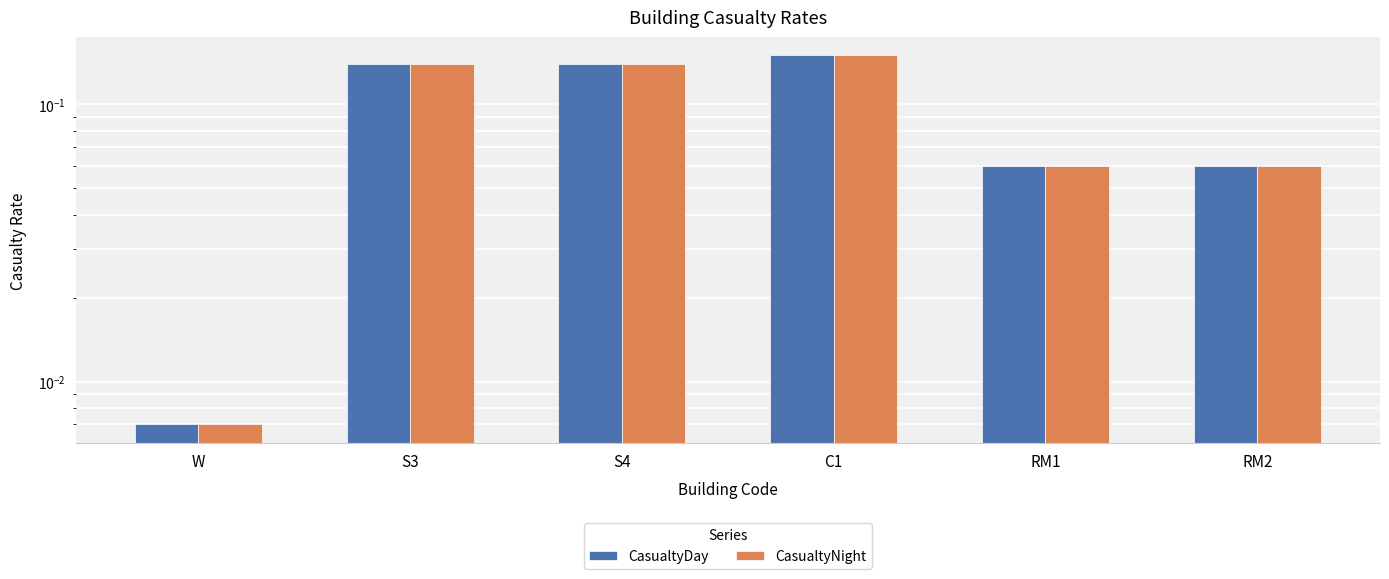

Which label corresponds to the largest value in the chart?

C1